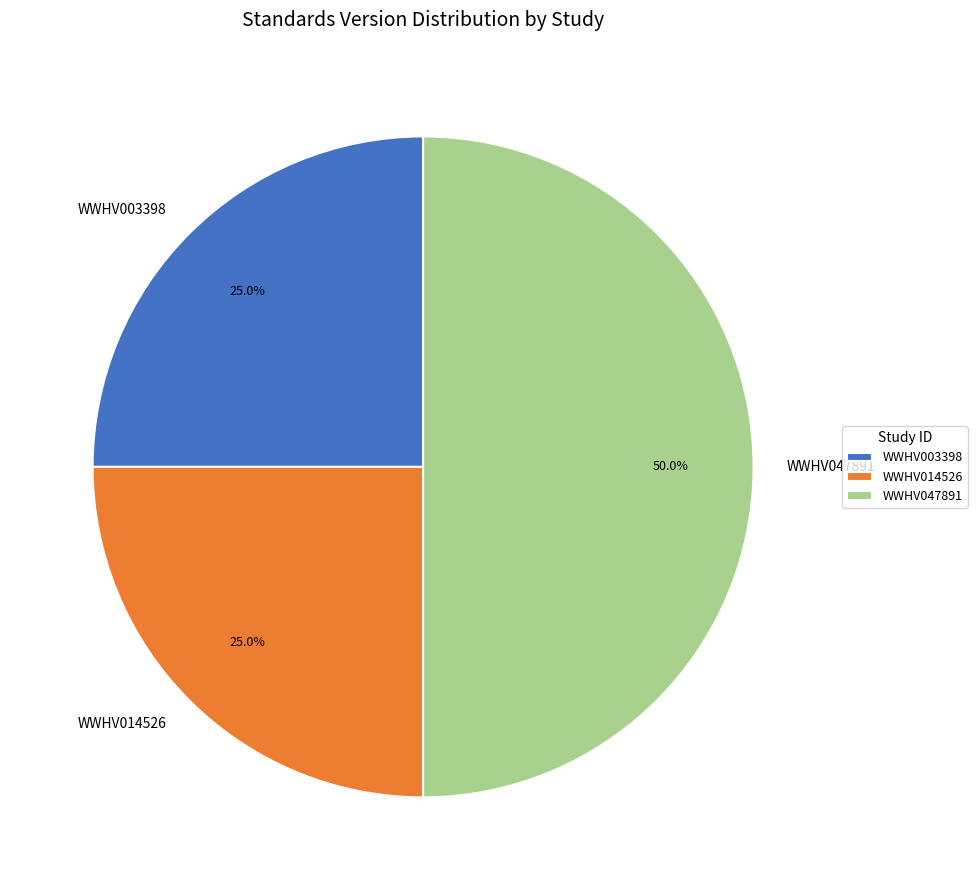

To the nearest percent, what is the difference between the largest and smallest slice percentages?

25%